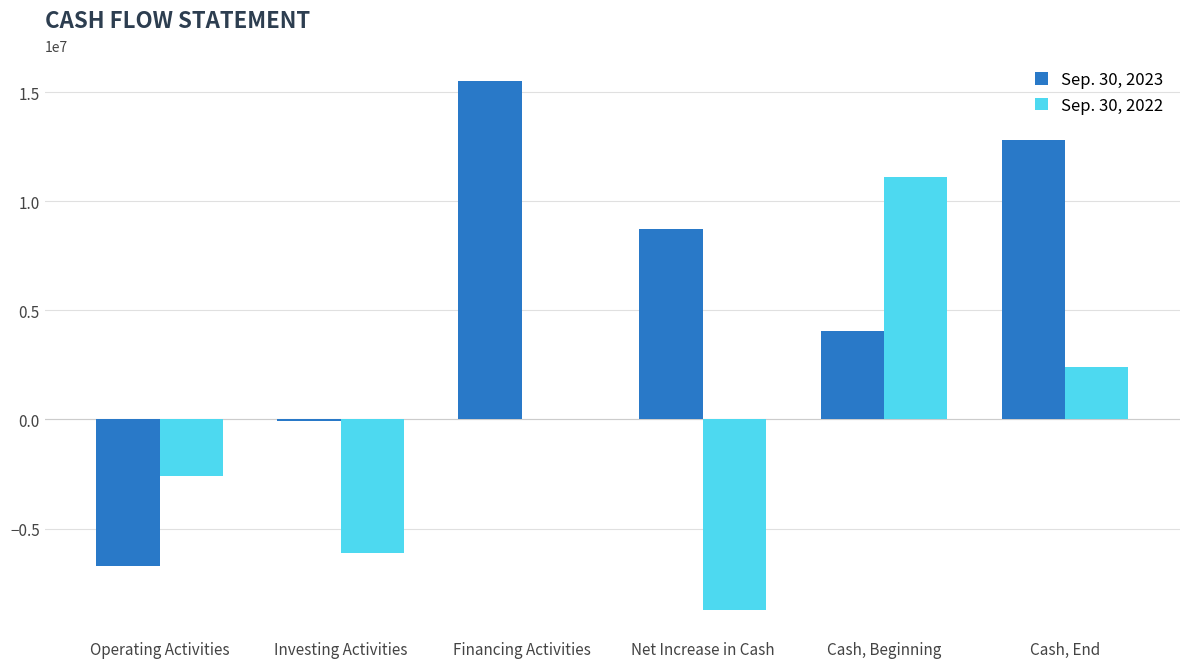

The Sep. 30, 2023 series shows -57537 at Investing Activities. True or false?

True